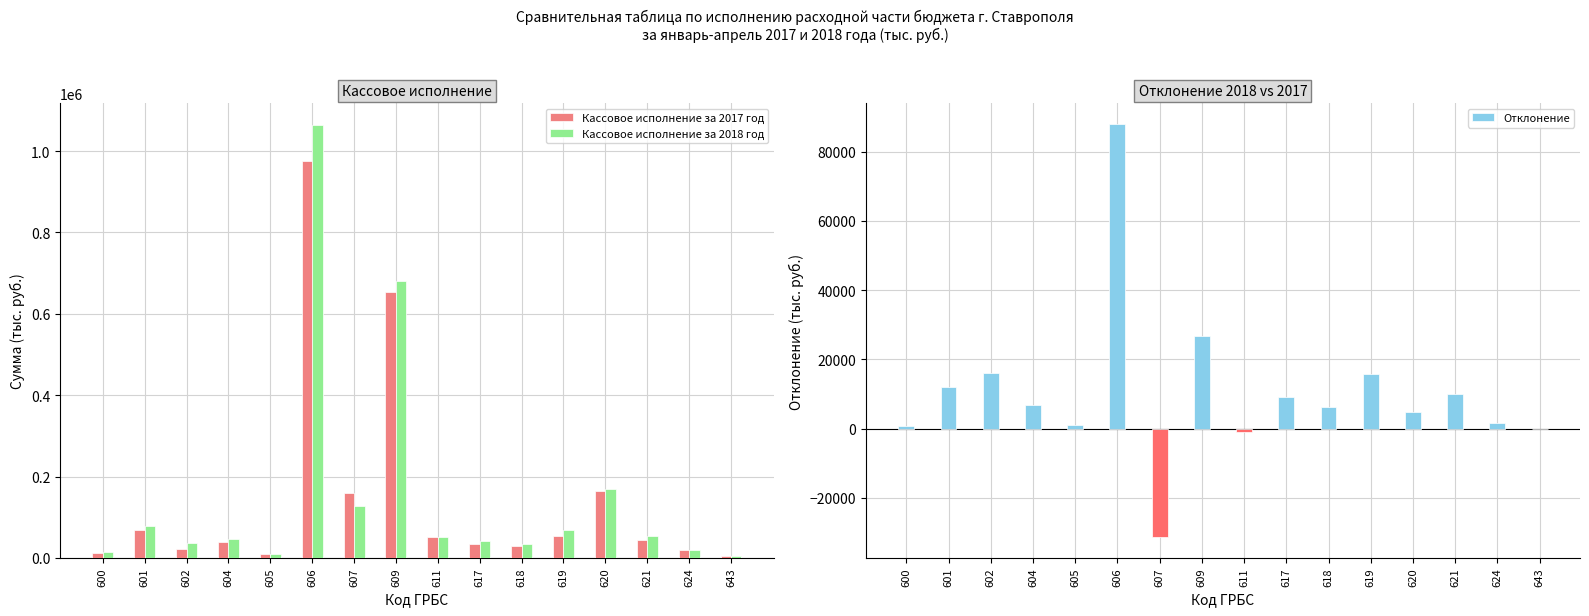

How many distinct data groups are displayed?

3